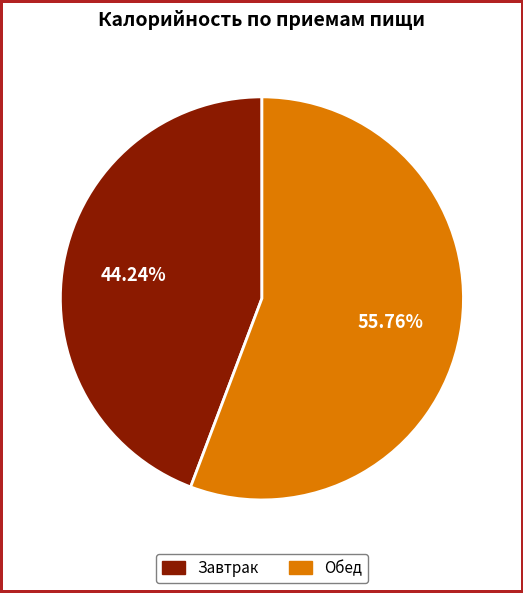

Approximately how many times larger is the value at Обед compared to Завтрак?

1.3